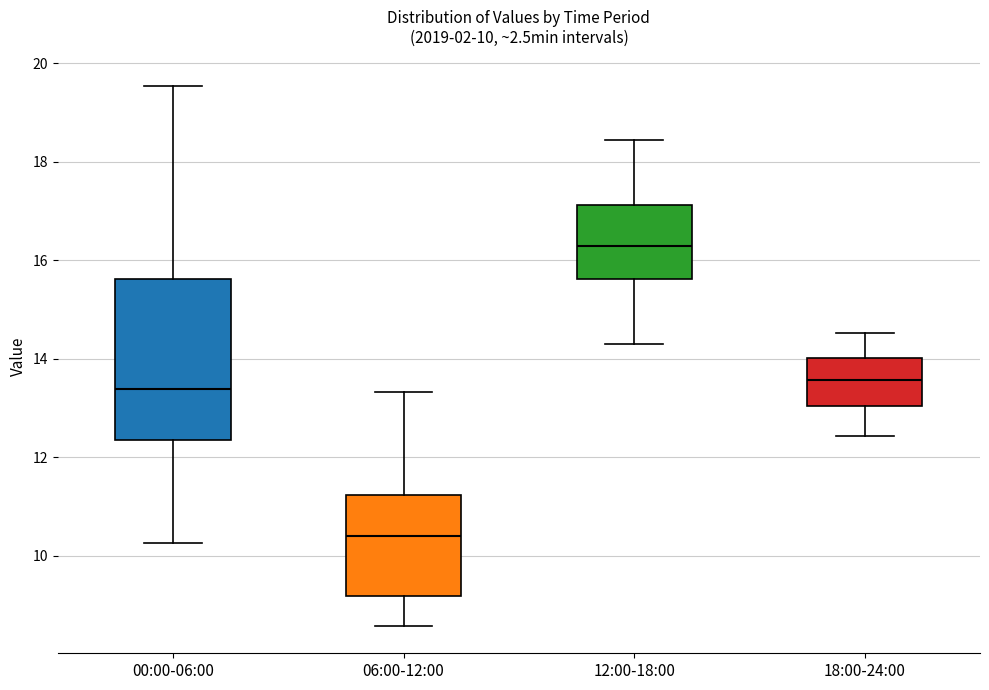

Comparing the boxes themselves (not the whiskers), which one is the tallest?

00:00-06:00